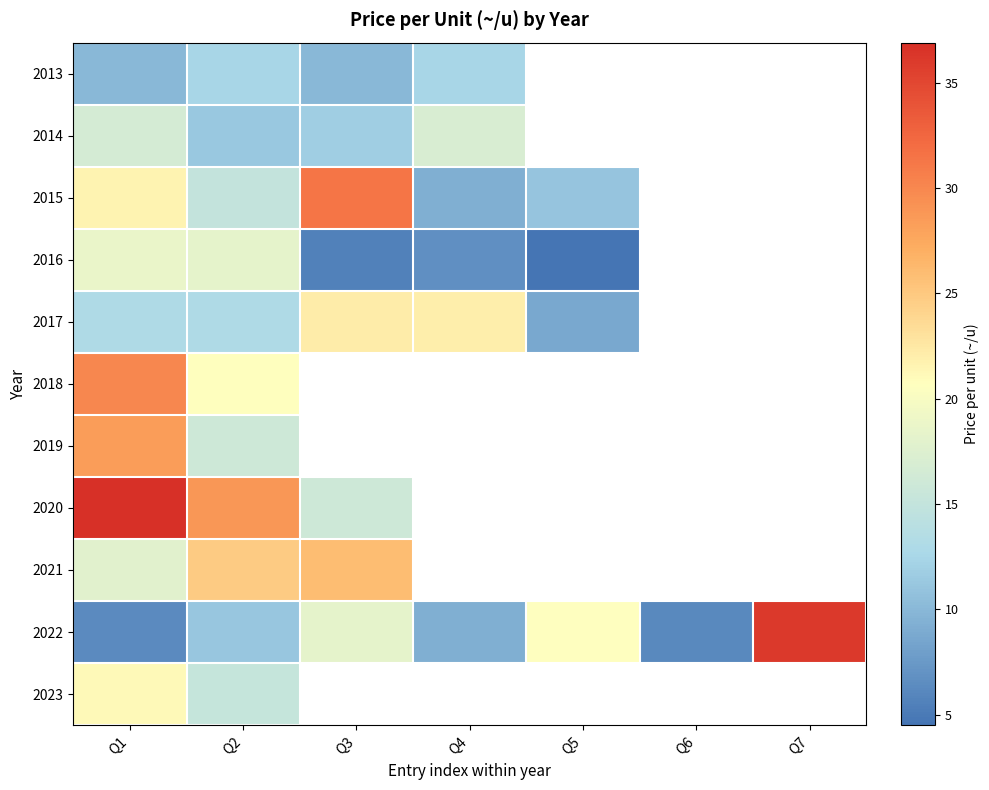

Which series has the largest range (max minus min)?

2022